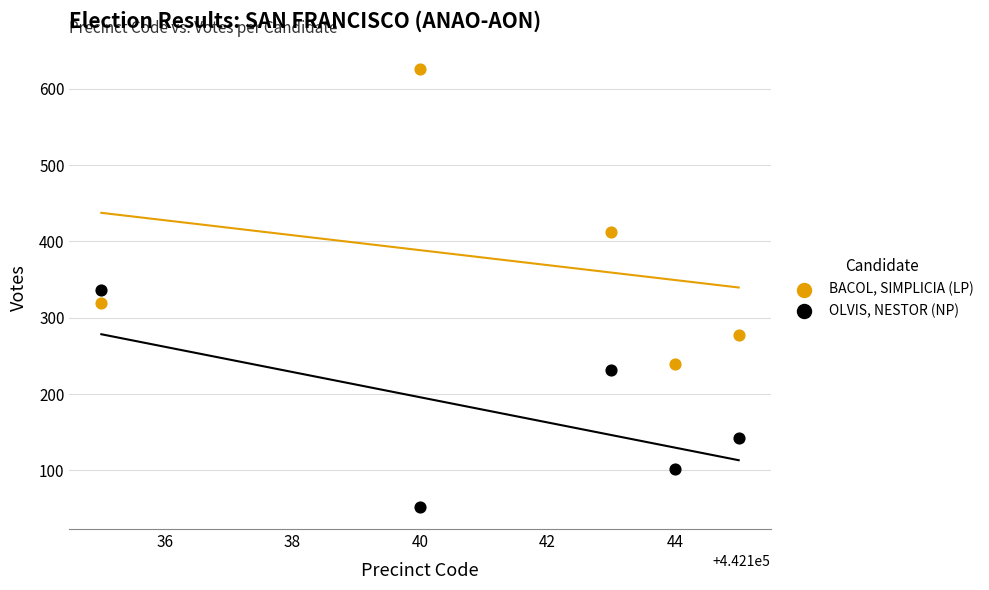

In the OLVIS, NESTOR (NP) series, what Y value is closest to 194?

232